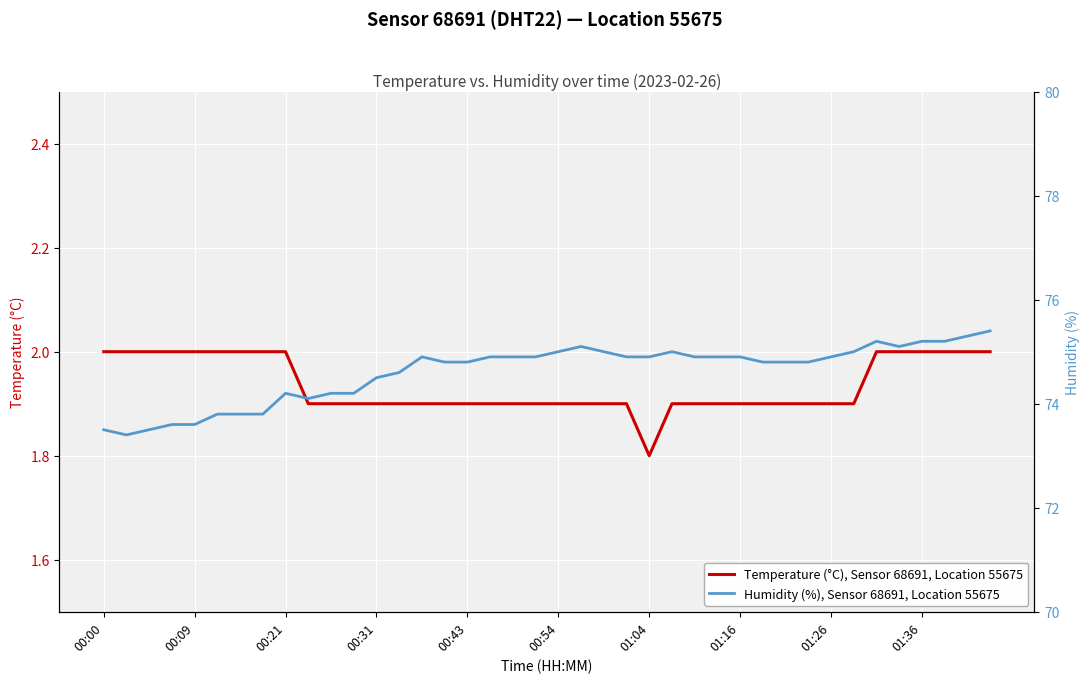

What is the maximum value for Humidity (%), Sensor 68691, Location 55675?

75.4